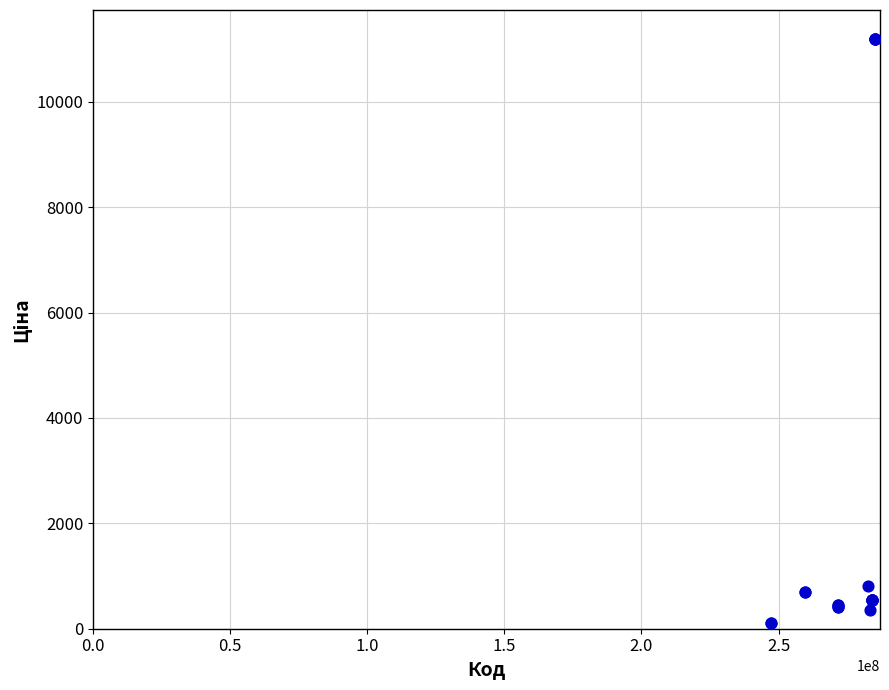

What Y value in the scatter plot is closest to 5651?

818.5